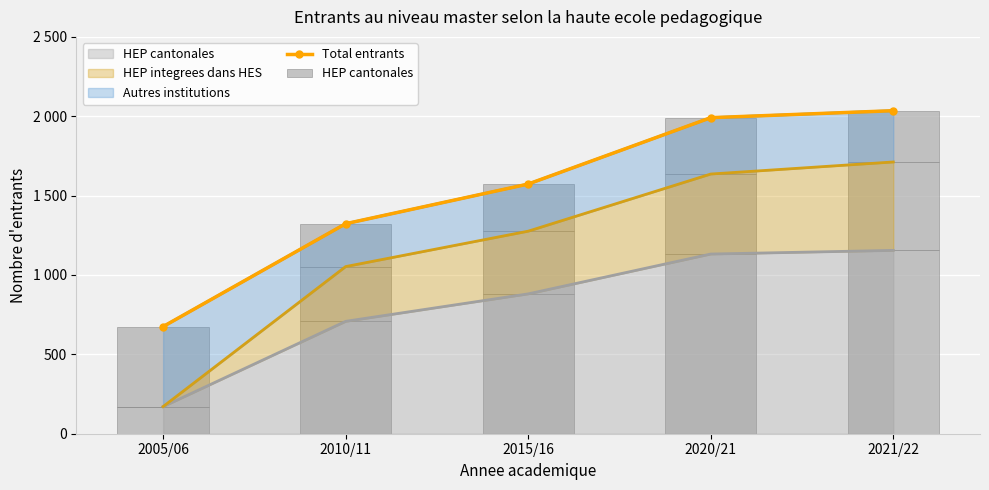

How many groups of bars are there?

5